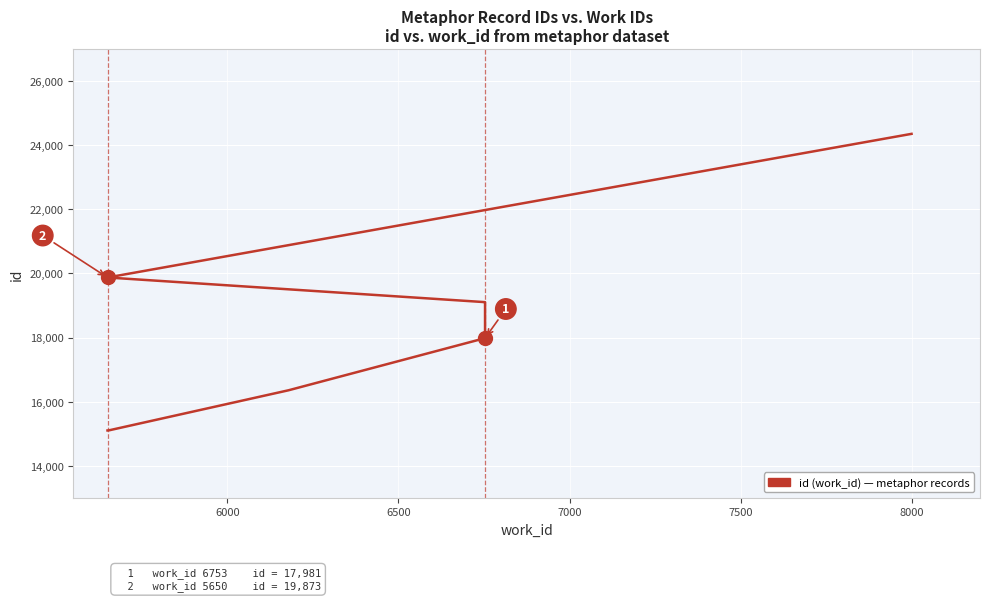

How many lines are shown in the chart?

1